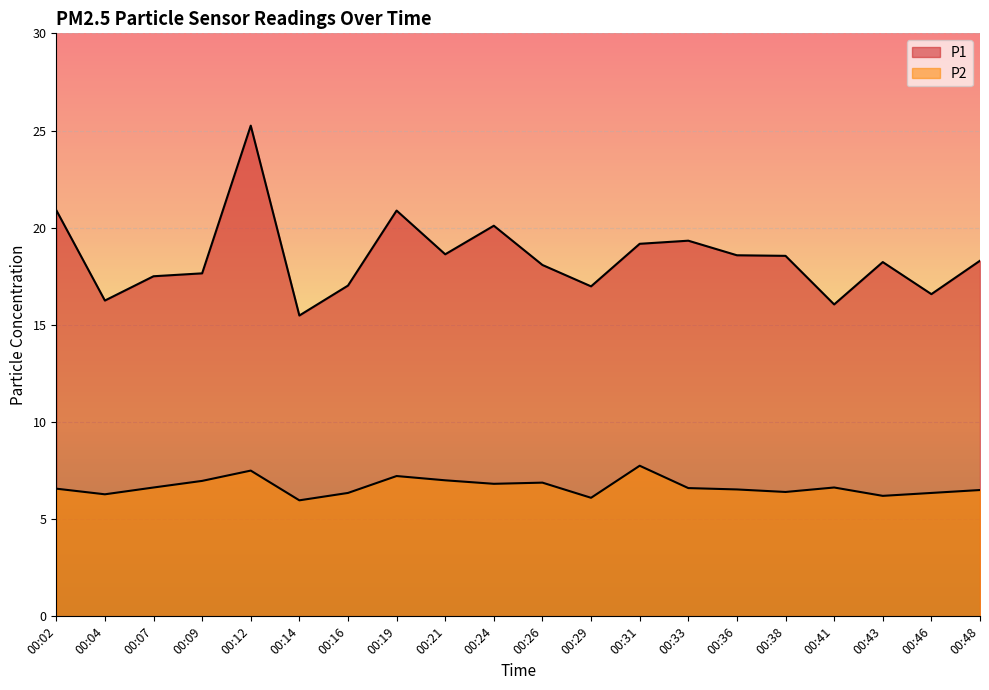

At which category does P1 reach its first local peak?

00:12